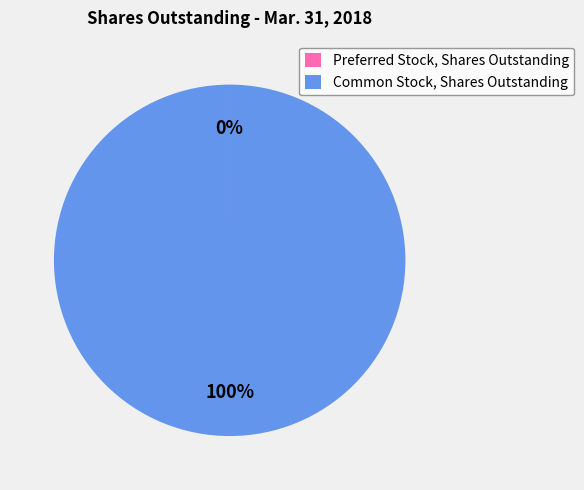

To the nearest percent, what is the difference between the largest and smallest slice percentages?

100%